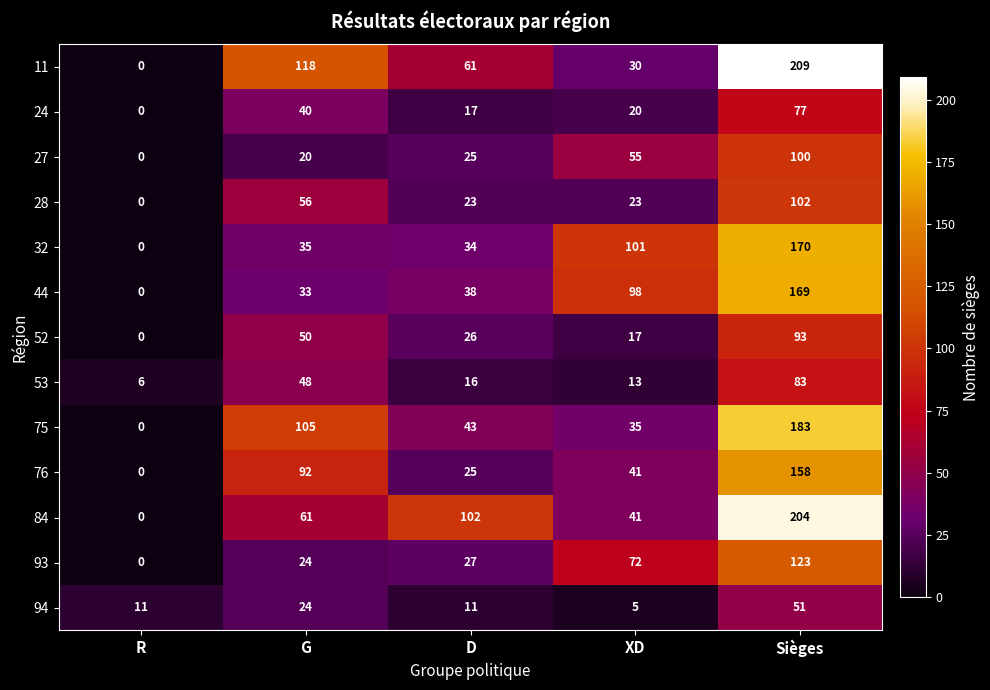

The 53 series shows 4 at XD. True or false?

False